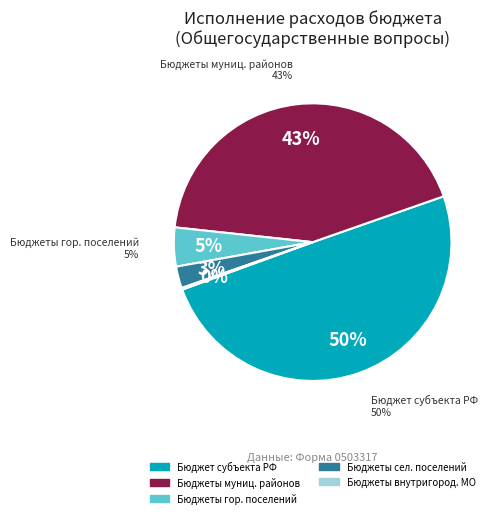

What is the largest slice in the pie chart?

бюджет субъекта Российской Федерации